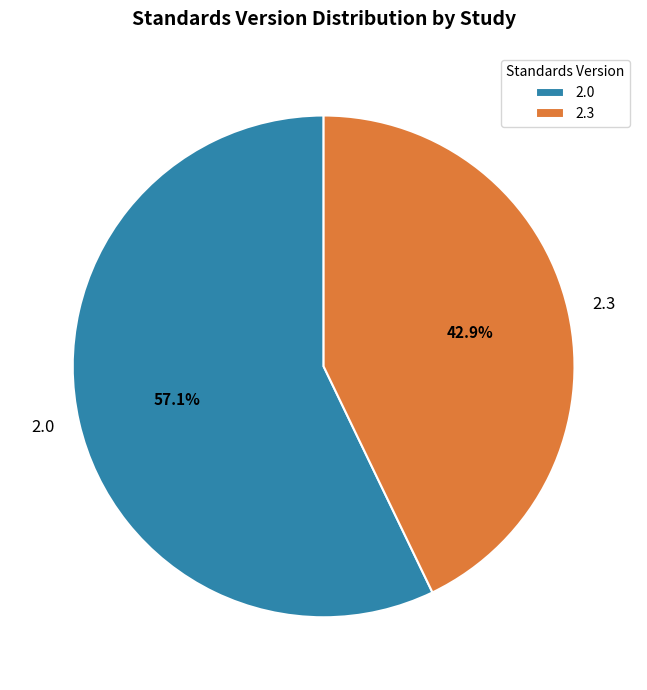

Rank the categories by value from lowest to highest.

2.3, 2.0